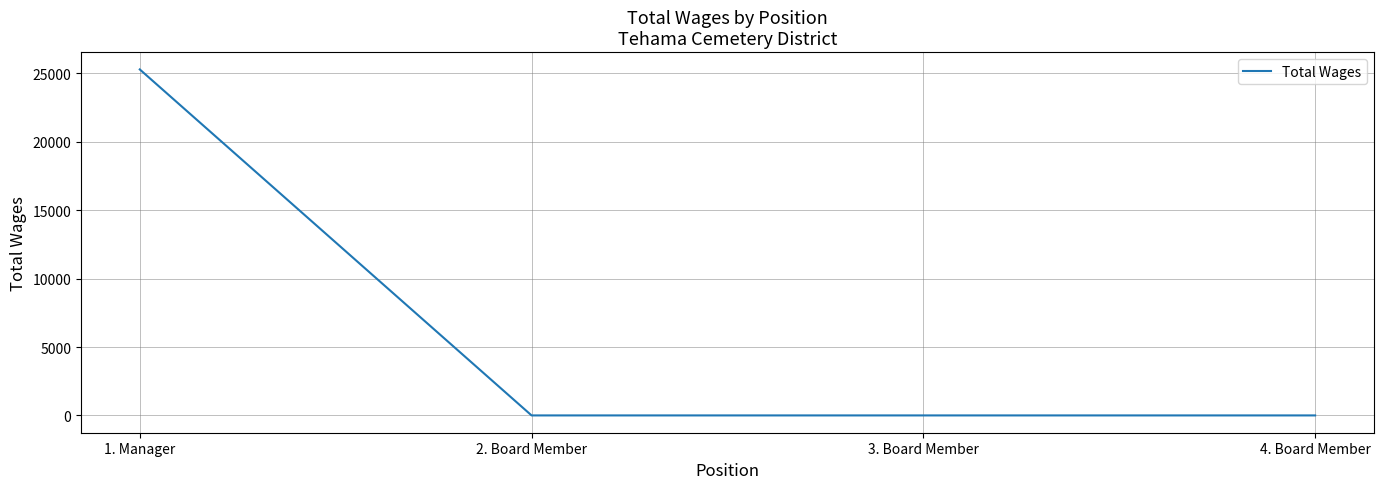

What is the sum of the values at 1. Manager and 4. Board Member?

25284